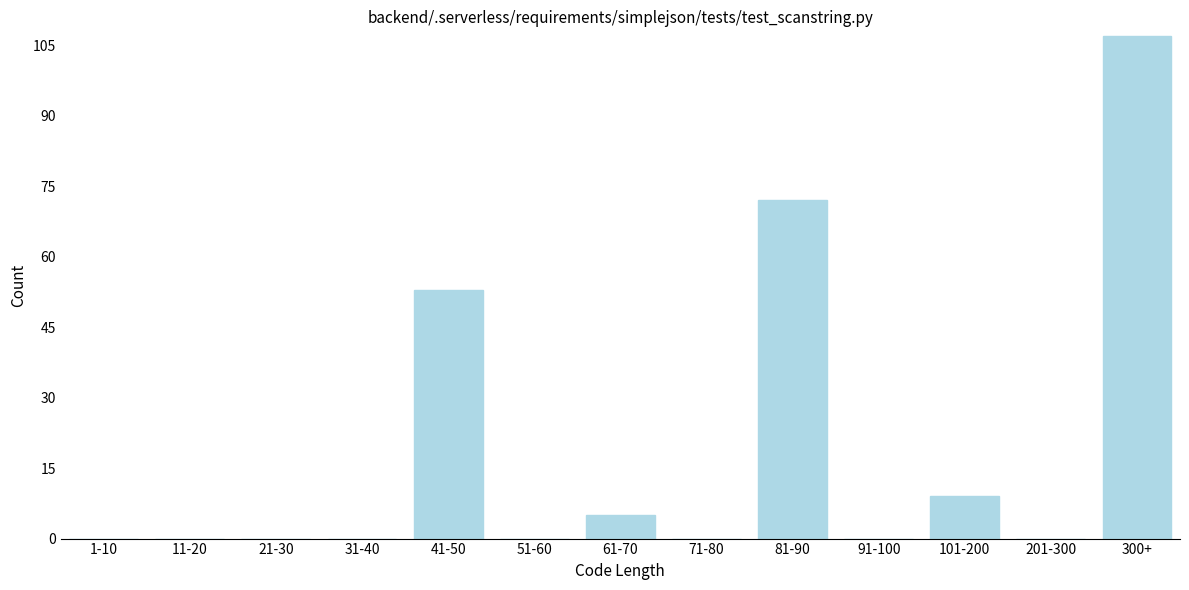

Reading right to left, list all the values displayed in this chart.

300+=107	201-300=0	101-200=9	91-100=0	81-90=72	71-80=0	61-70=5	51-60=0	41-50=53	31-40=0	21-30=0	11-20=0	1-10=0